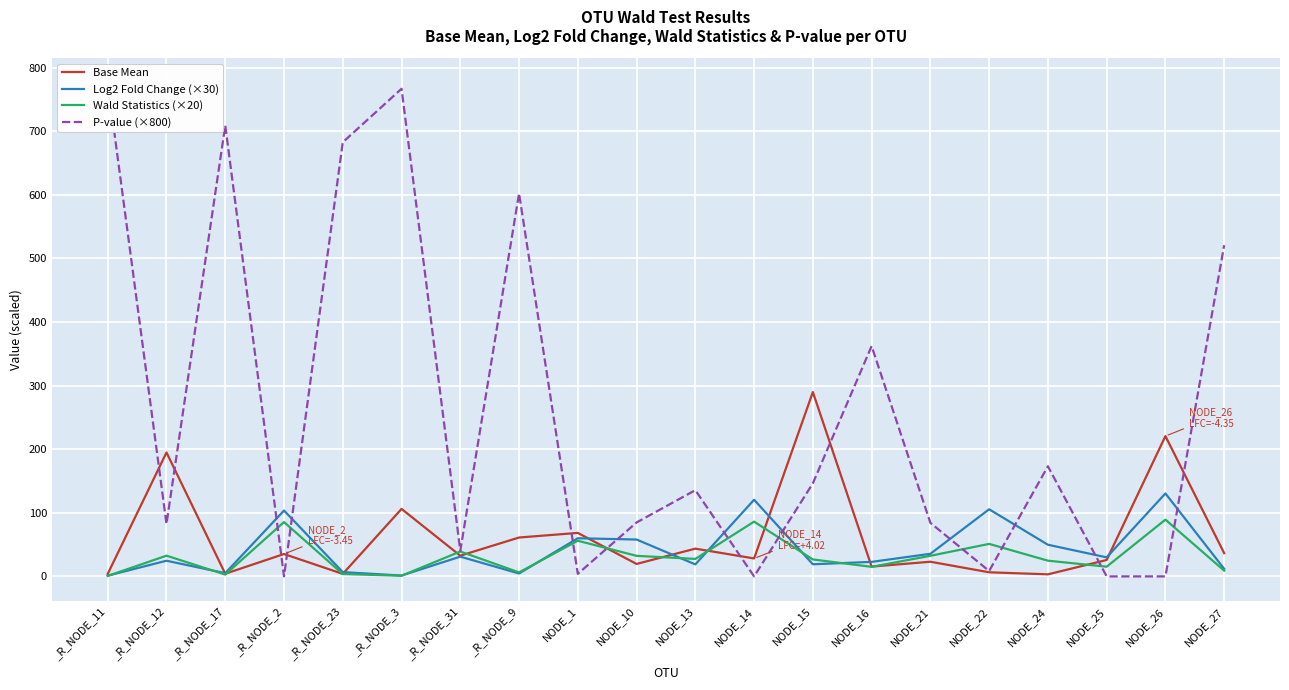

Which series has the widest spread of values?

P-value (×800)